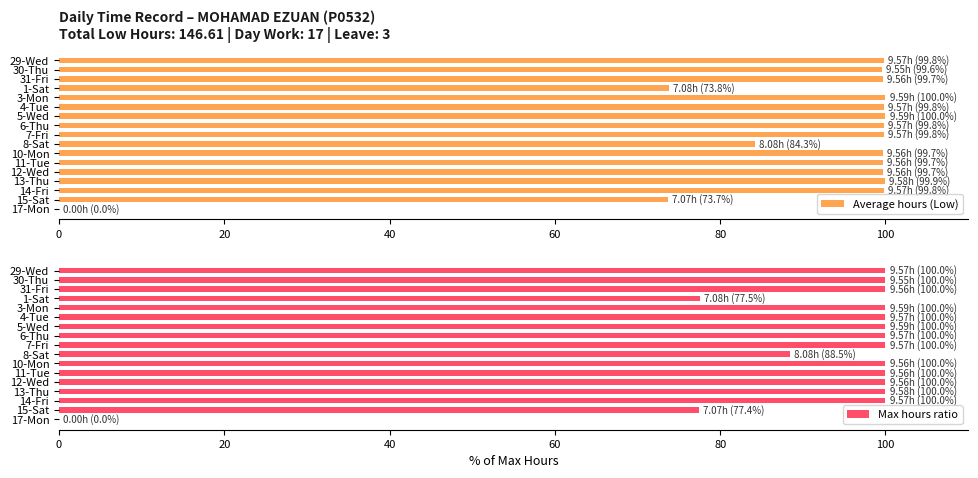

True or false: Max hours ratio has a value of 21.6 at 5-Wed.

False